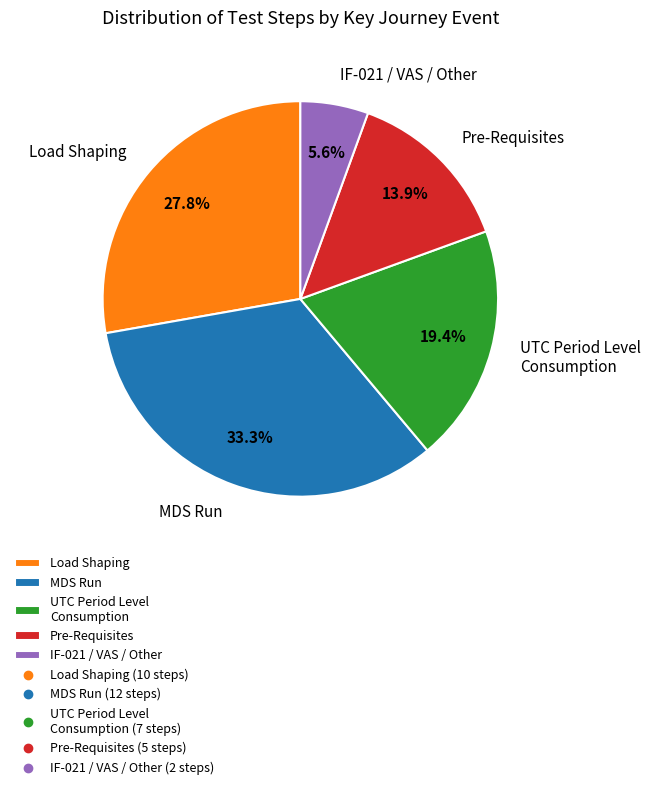

Is Load Shaping the majority of the pie?

No